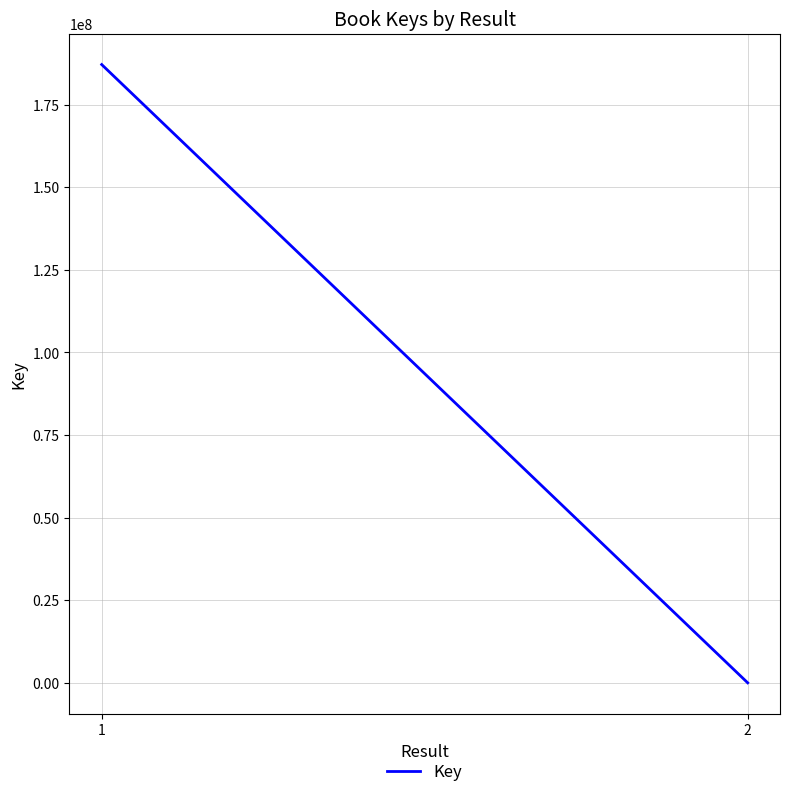

What is the change in value from 1 to 2?

-187086991